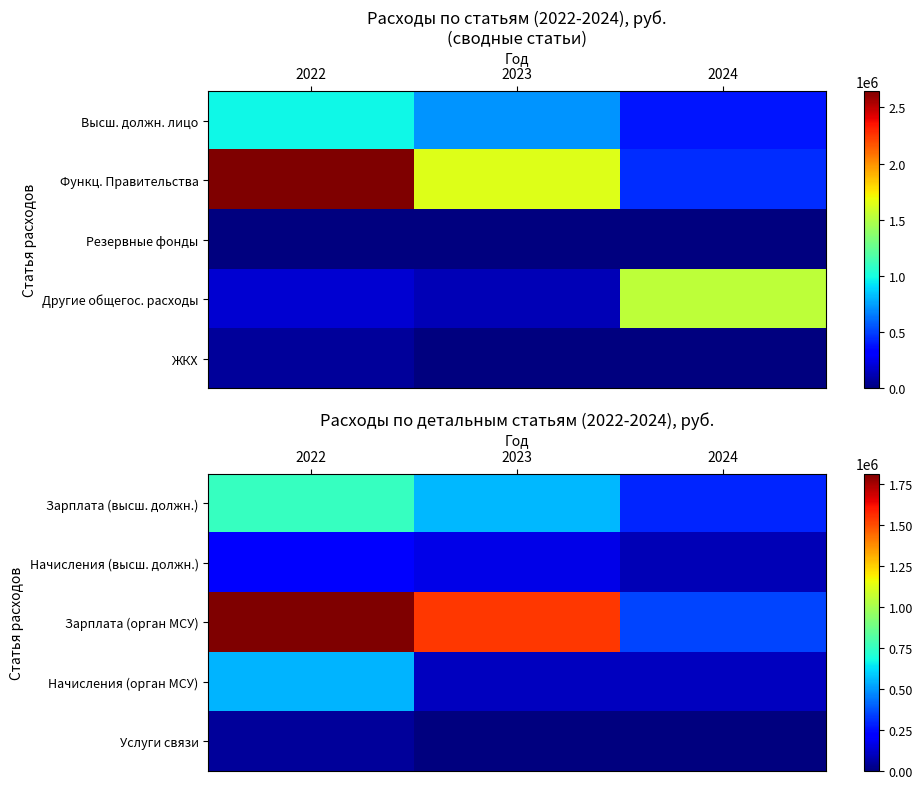

The Зарплата (орган МСУ) series shows 1810343 at 2022. True or false?

True